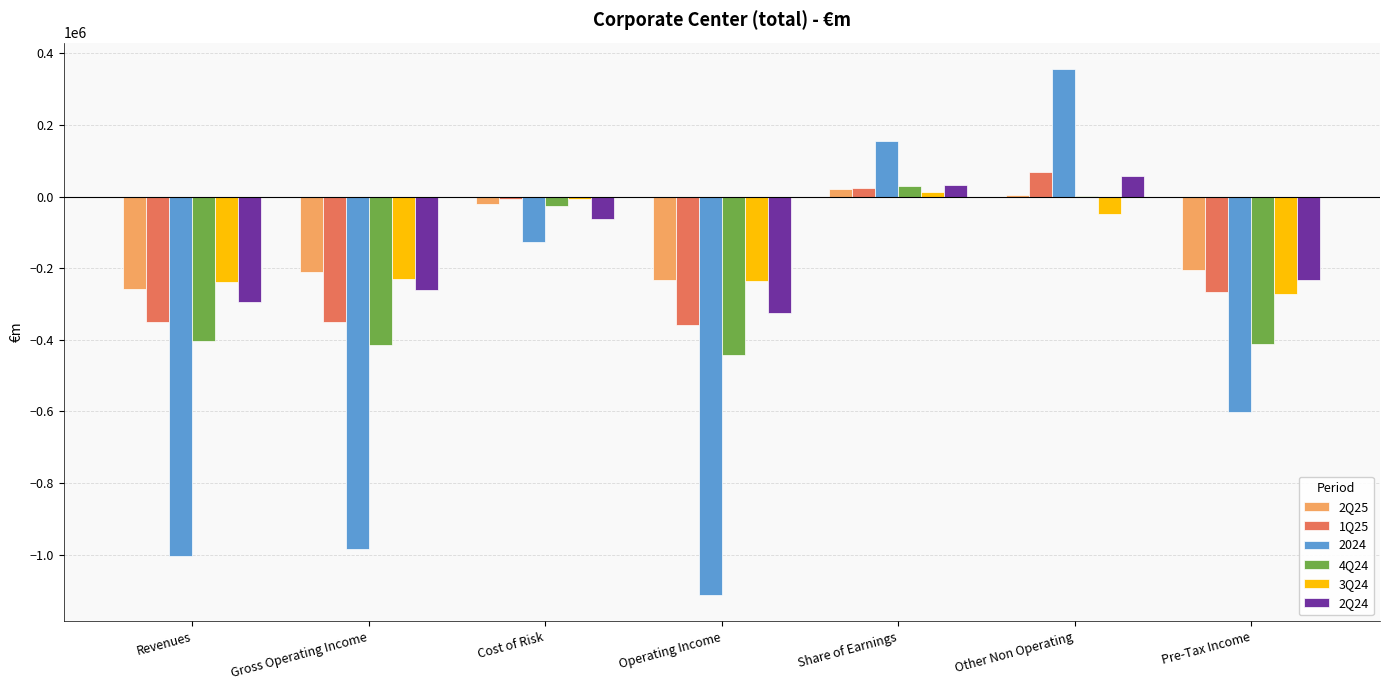

Which series has the widest spread of values?

2024